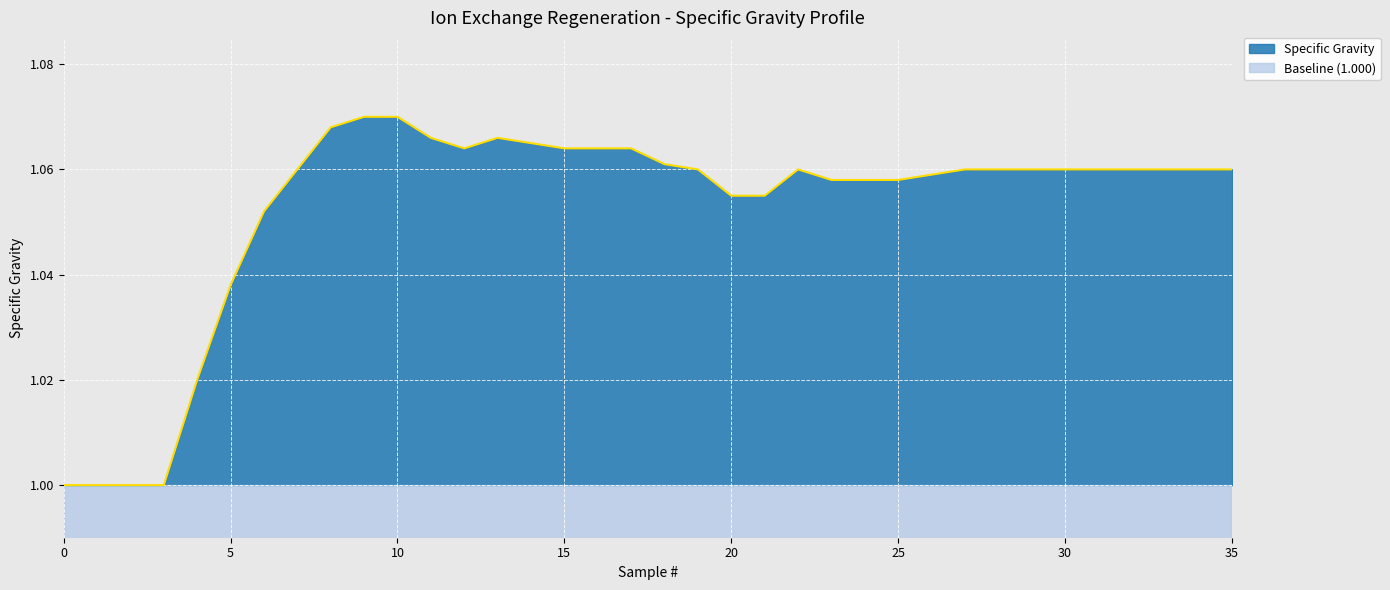

Between 3 and 18, which is larger?

18